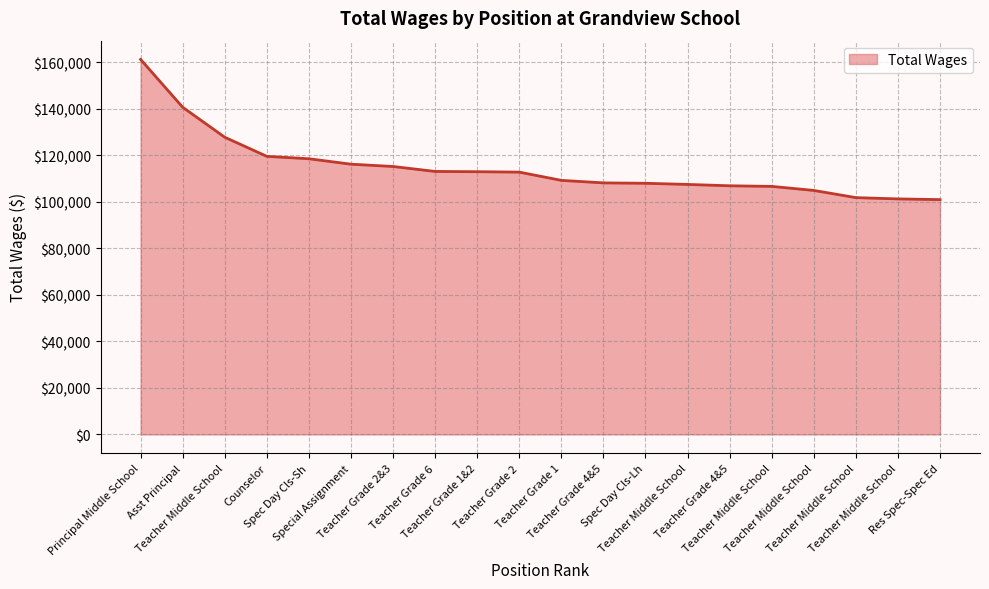

What is the average value?

114629